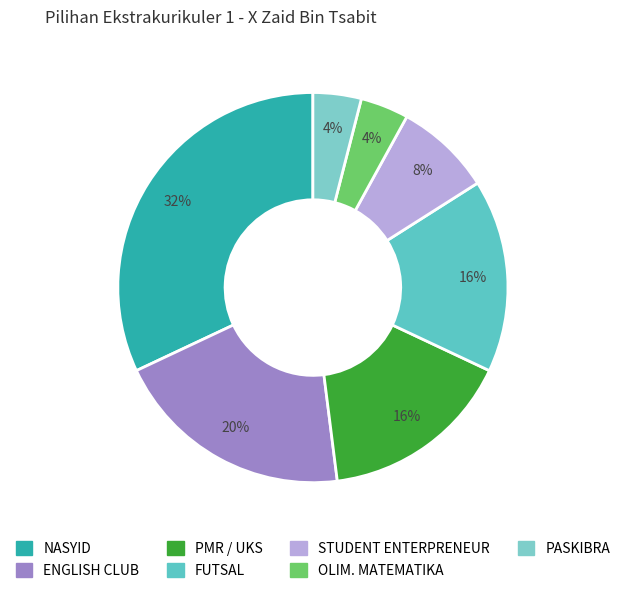

Which slice is the smallest?

PASKIBRA